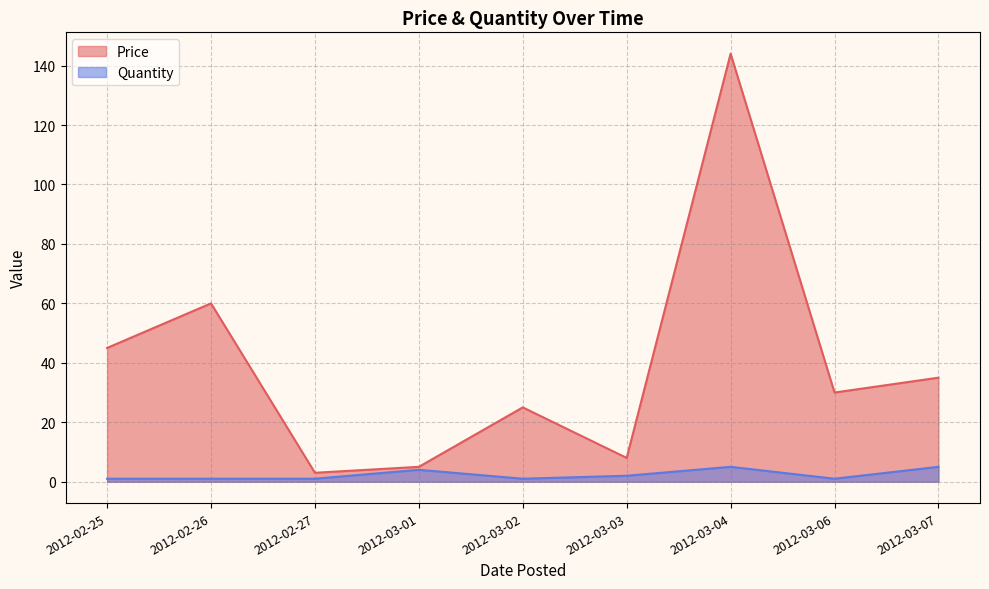

How many distinct data groups are displayed?

2